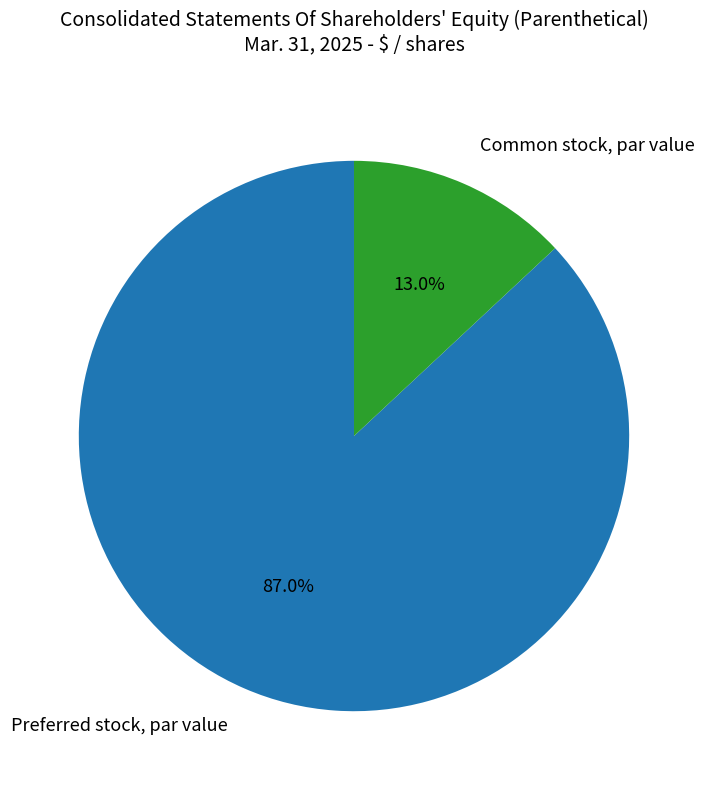

Which has a higher value, Preferred stock, par value or Common stock, par value?

Preferred stock, par value